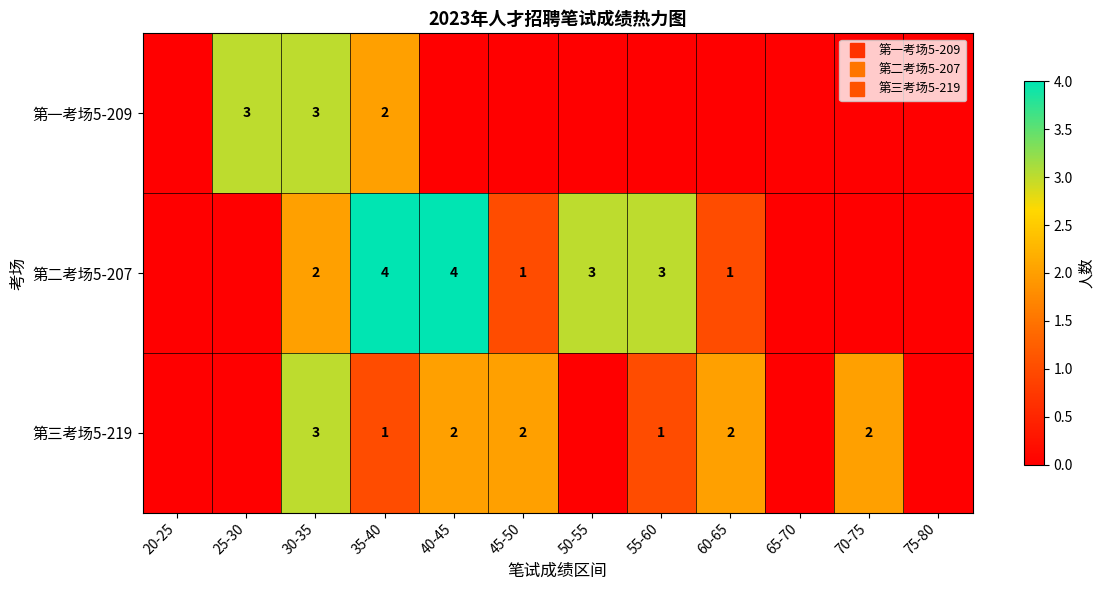

Is the value of 第一考场5-209 at 45-50 greater than the value of 第三考场5-219 at 75-80?

No